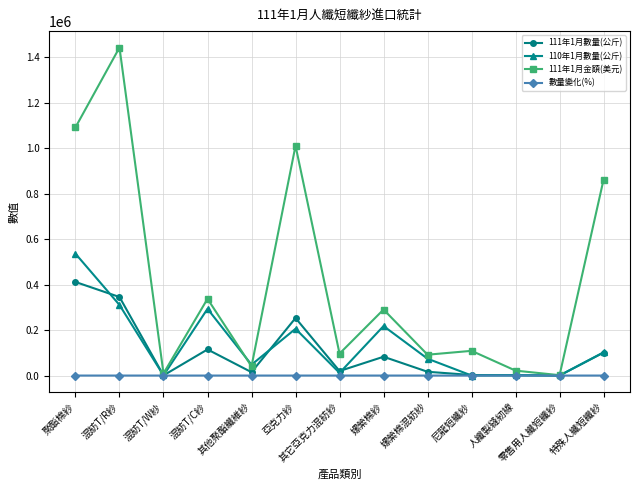

What position from the left is 其他聚酯纖維紗?

5